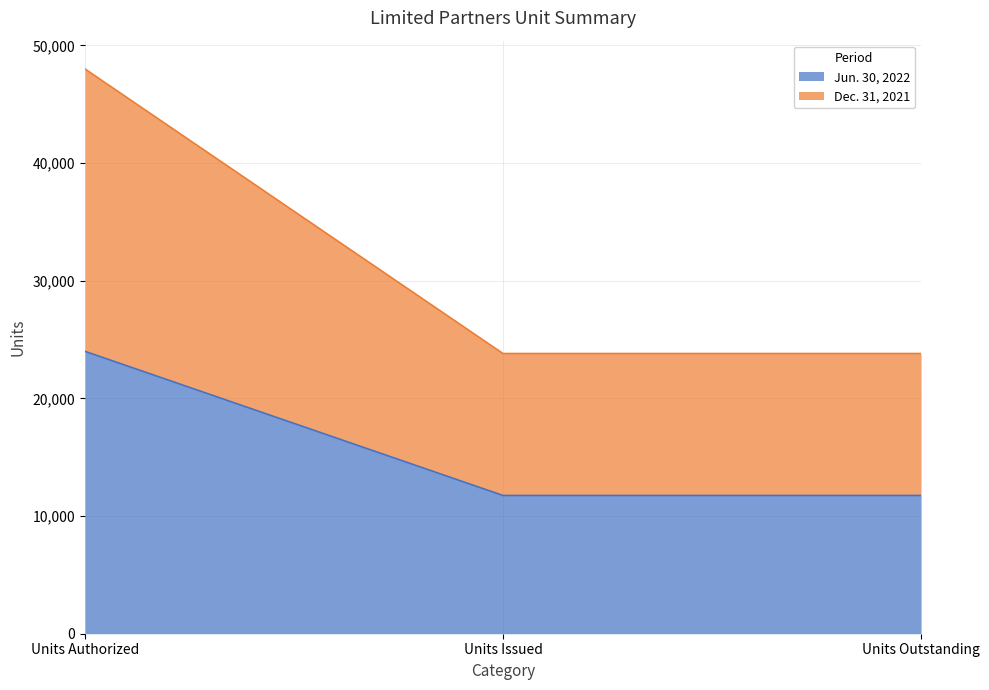

What is the maximum value shown in the chart?

48000.0